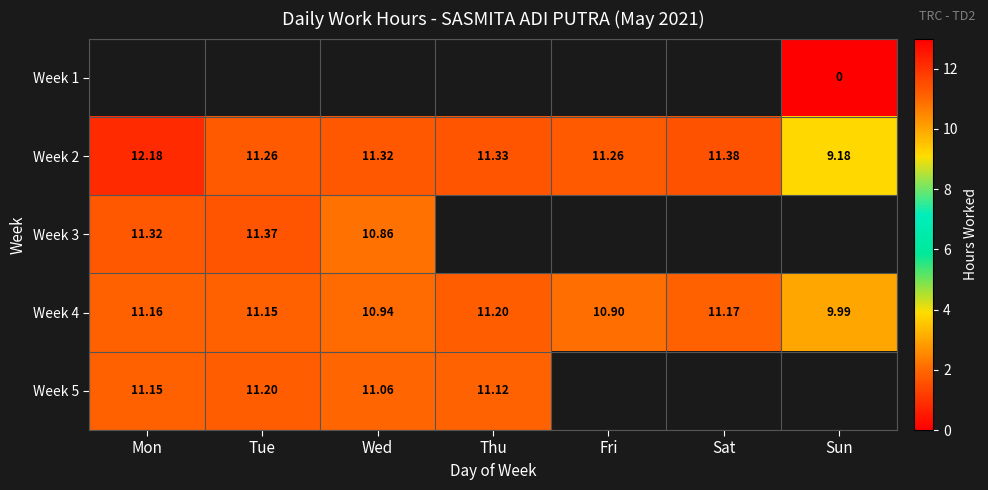

Is the value of Week 3 at Wed greater than the value of Week 2 at Fri?

No